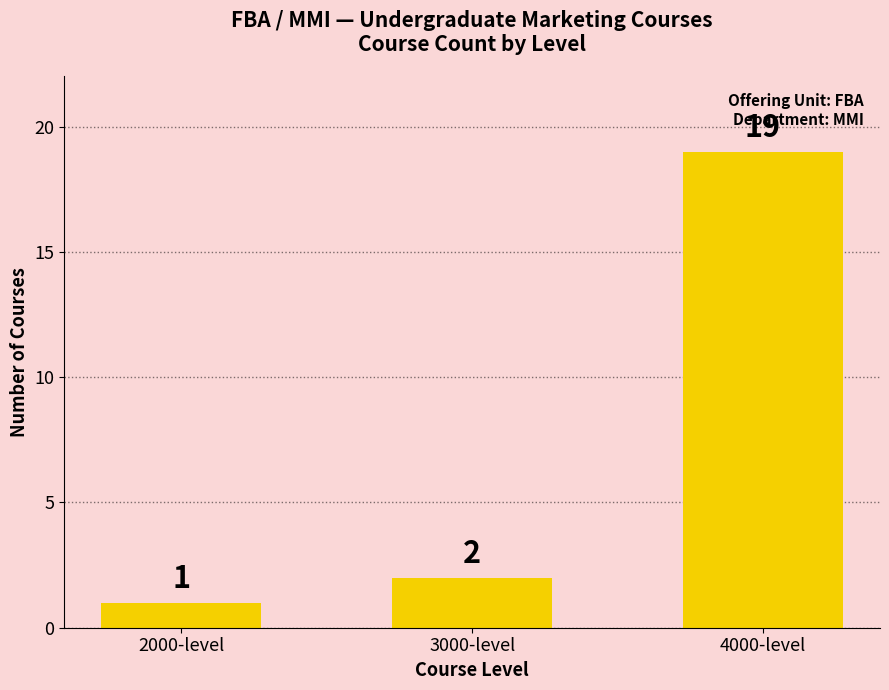

Rank the categories by value from highest to lowest.

4000-level, 3000-level, 2000-level